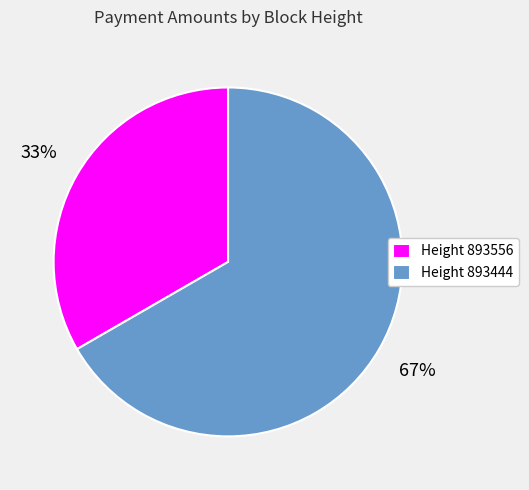

Does any single category account for the majority?

Yes